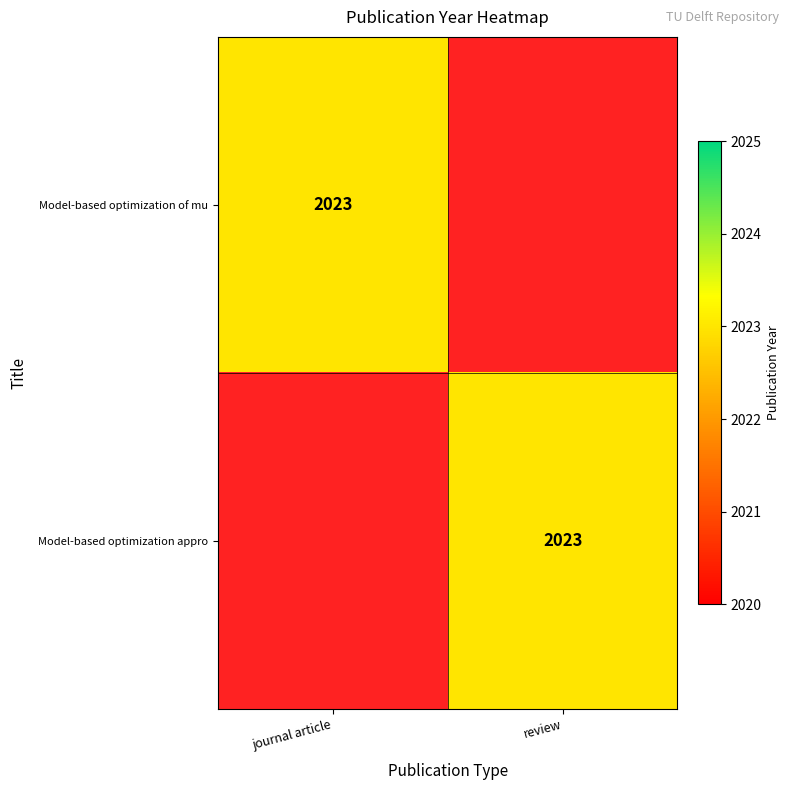

True or false: Model-based optimization appro has a value of 2023 at review.

True